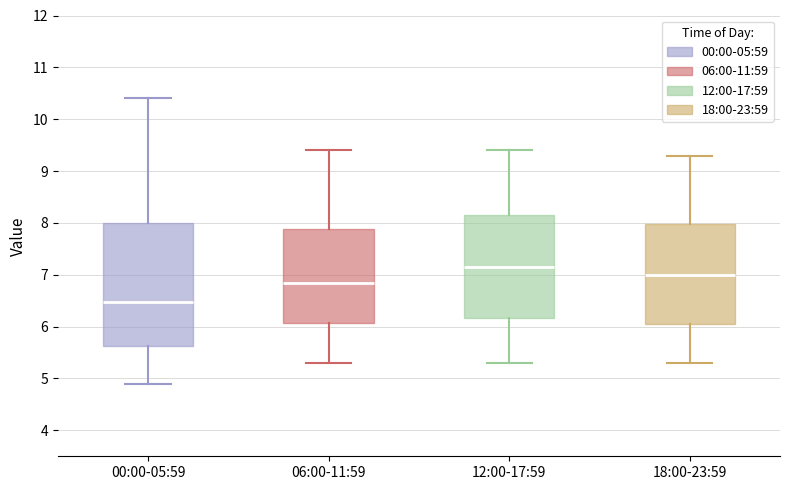

Reading left to right, read every box against the y-axis: the position of its median line, the range the box covers, and the ends of its whiskers. The values are not printed on the chart, so give them approximately, as read against the axis.

00:00-05:59: median 6.5, box 5.6 to 8.0, whiskers 4.9 to 10.4
06:00-11:59: median 6.9, box 6.1 to 7.9, whiskers 5.3 to 9.4
12:00-17:59: median 7.2, box 6.2 to 8.2, whiskers 5.3 to 9.4
18:00-23:59: median 7.0, box 6.1 to 8.0, whiskers 5.3 to 9.3